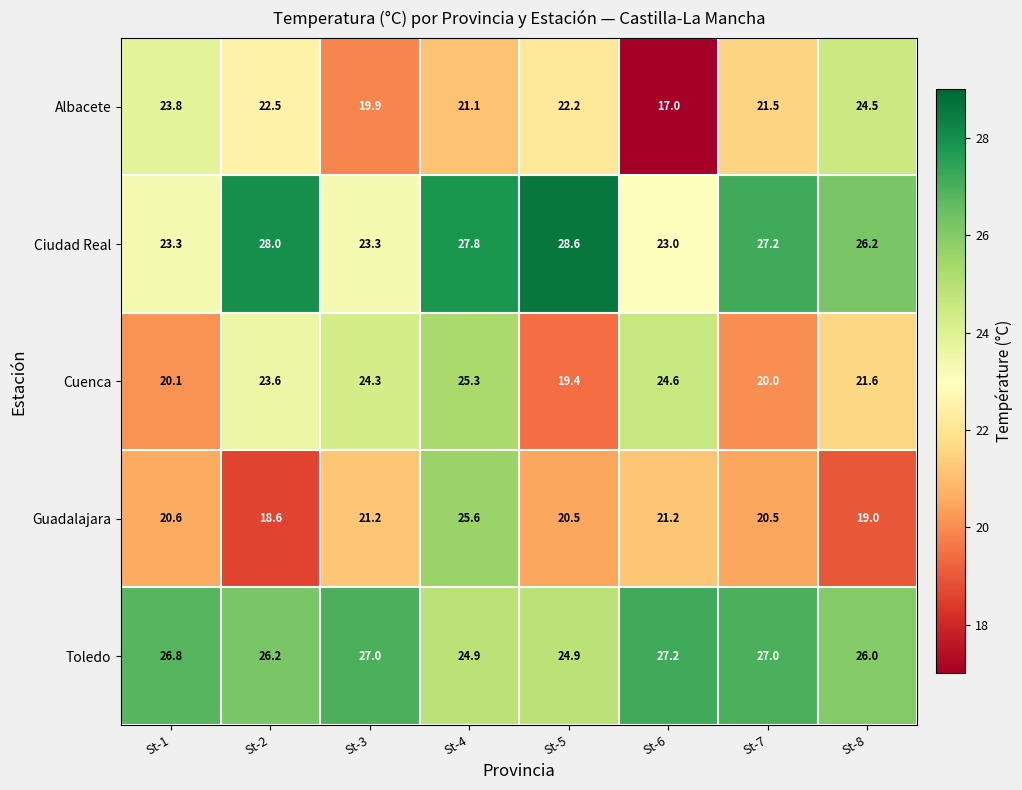

Which series changed the most between St-3 and St-5?

Ciudad Real